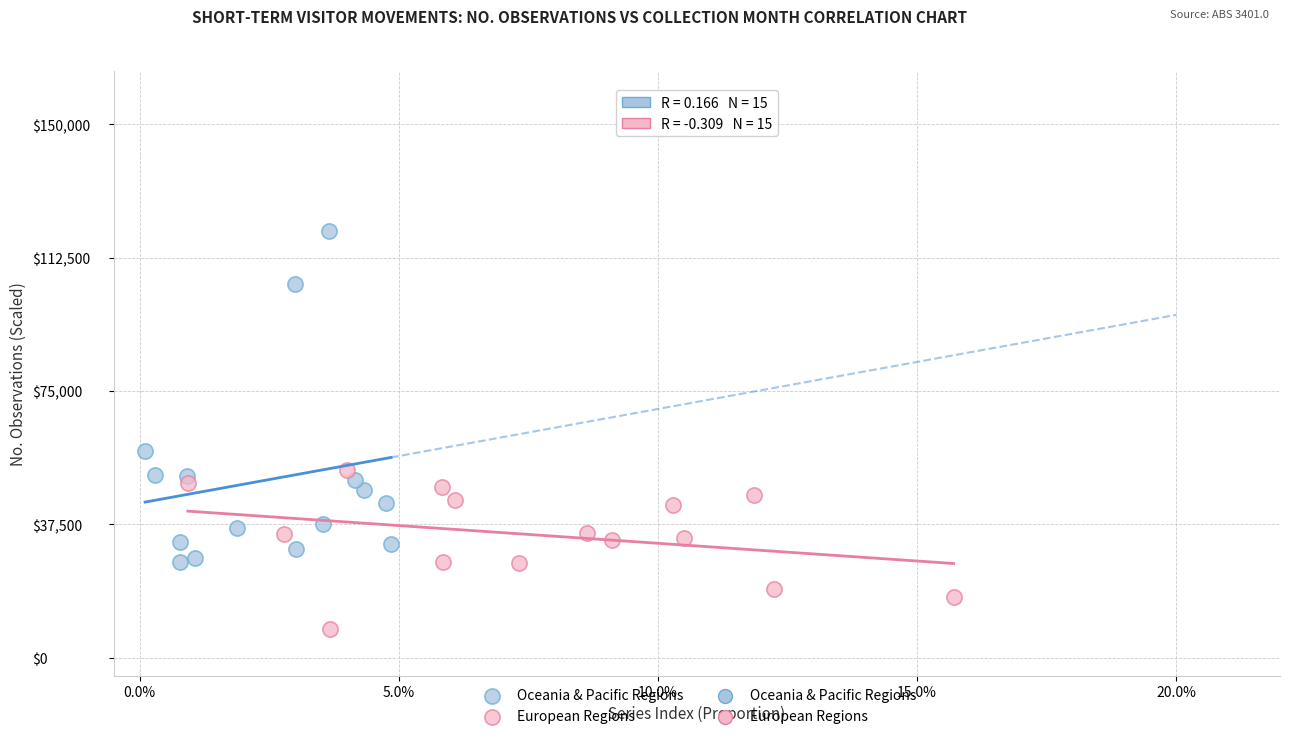

Which series contains the lowest Y value?

European Regions